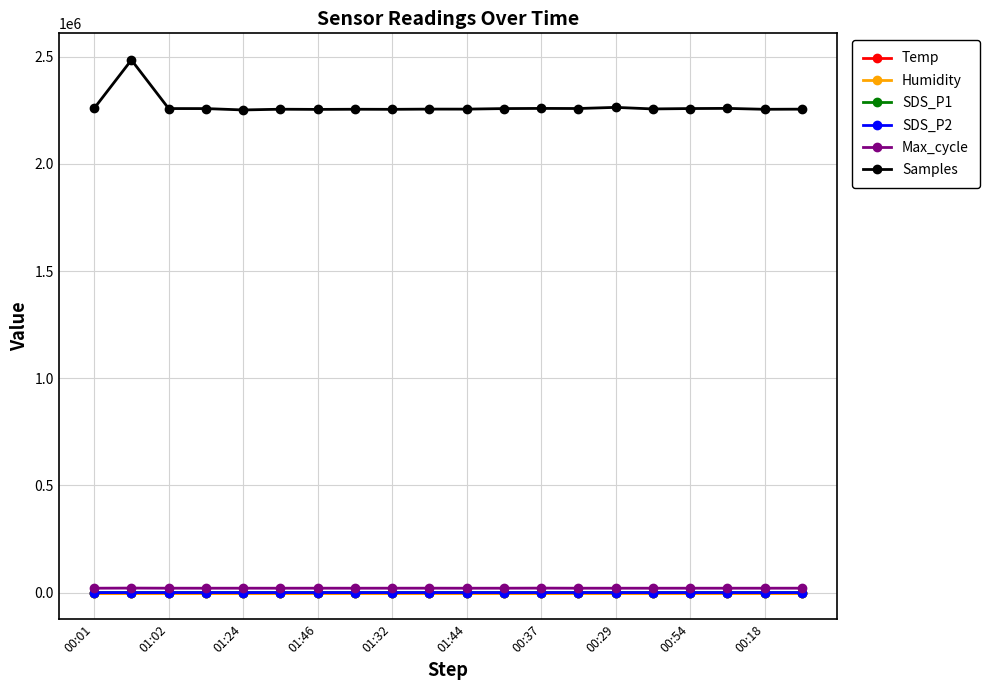

In SDS_P1, how many points are higher than both neighbors (excluding endpoints)?

5